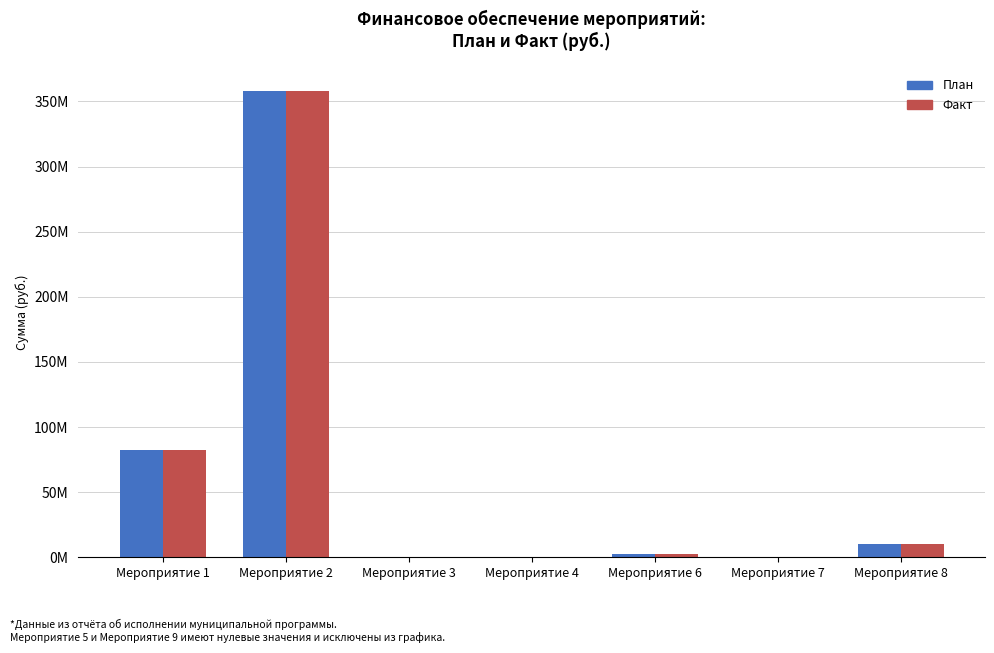

Reading left to right, transcribe all the data shown in this chart.

План: 82228713.3	357684601.0	376941.0	338325.8	2732889.0	100000.0	10355192.9
Факт: 82228713.3	357684601.0	359422.4	314825.8	2732889.0	100000.0	10354357.6